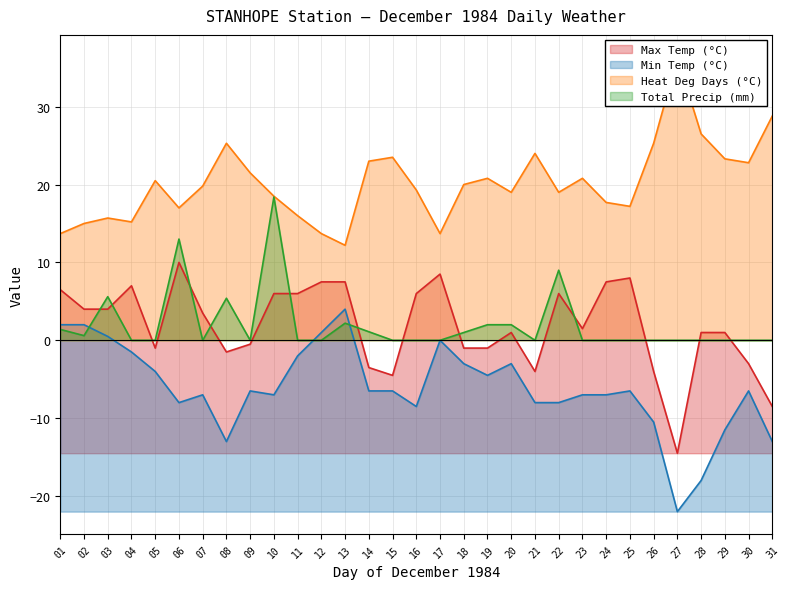

Reading left to right, extract all data points from this chart.

Max Temp (°C): 01=6.5	02=4.0	03=4.0	04=7.0	05=-1.0	06=10.0	07=3.5	08=-1.5	09=-0.5	10=6.0	11=6.0	12=7.5	13=7.5	14=-3.5	15=-4.5	16=6.0	17=8.5	18=-1.0	19=-1.0	20=1.0	21=-4.0	22=6.0	23=1.5	24=7.5	25=8.0	26=-4.0	27=-14.5	28=1.0	29=1.0	30=-3.0	31=-8.5
Min Temp (°C): 01=2.0	02=2.0	03=0.5	04=-1.5	05=-4.0	06=-8.0	07=-7.0	08=-13.0	09=-6.5	10=-7.0	11=-2.0	12=1.0	13=4.0	14=-6.5	15=-6.5	16=-8.5	17=0.0	18=-3.0	19=-4.5	20=-3.0	21=-8.0	22=-8.0	23=-7.0	24=-7.0	25=-6.5	26=-10.5	27=-22.0	28=-18.0	29=-11.5	30=-6.5	31=-13.0
Heat Deg Days (°C): 01=13.7	02=15.0	03=15.7	04=15.2	05=20.5	06=17.0	07=19.8	08=25.3	09=21.5	10=18.5	11=16.0	12=13.7	13=12.2	14=23.0	15=23.5	16=19.3	17=13.7	18=20.0	19=20.8	20=19.0	21=24.0	22=19.0	23=20.8	24=17.7	25=17.2	26=25.3	27=36.3	28=26.5	29=23.3	30=22.8	31=28.8
Total Precip (mm): 01=1.4	02=0.6	03=5.6	04=0.0	05=0.0	06=13.0	07=0.0	08=5.4	09=0.0	10=18.4	11=0.0	12=0.0	13=2.2	14=1.1	15=0.0	16=0.0	17=0.0	18=1.0	19=2.0	20=2.0	21=0.0	22=9.0	23=0.0	24=0.0	25=0.0	26=0.0	27=0.0	28=0.0	29=0.0	30=0.0	31=0.0